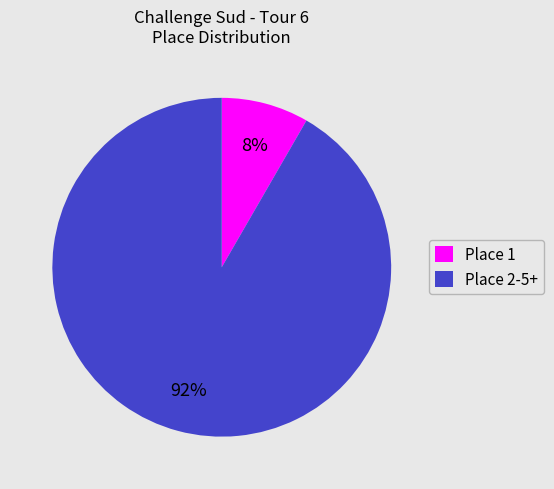

What percentage is the Place 1 slice, to the nearest percent?

8%